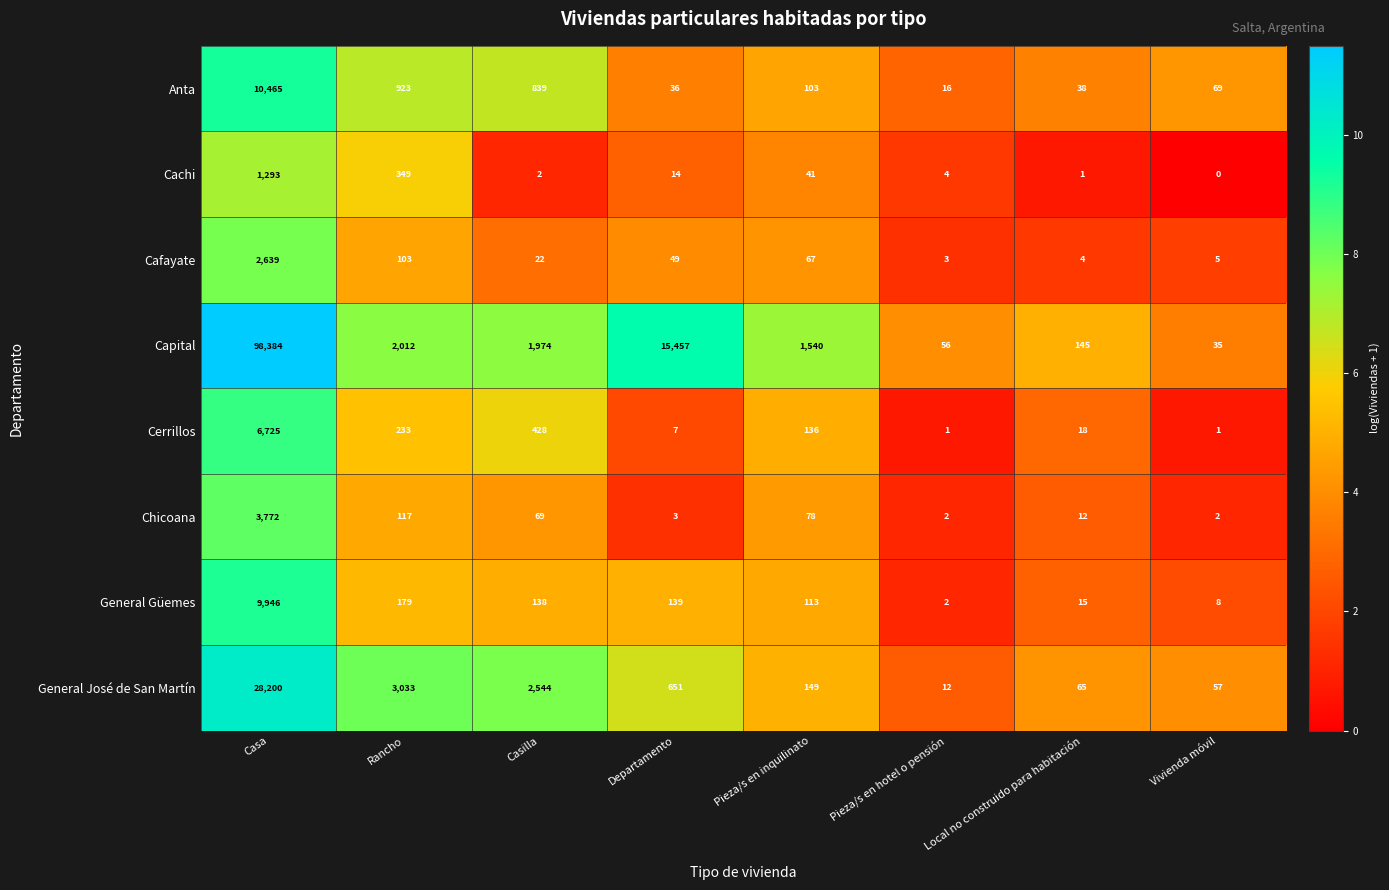

Is it true that Capital equals 19 at Vivienda móvil?

False